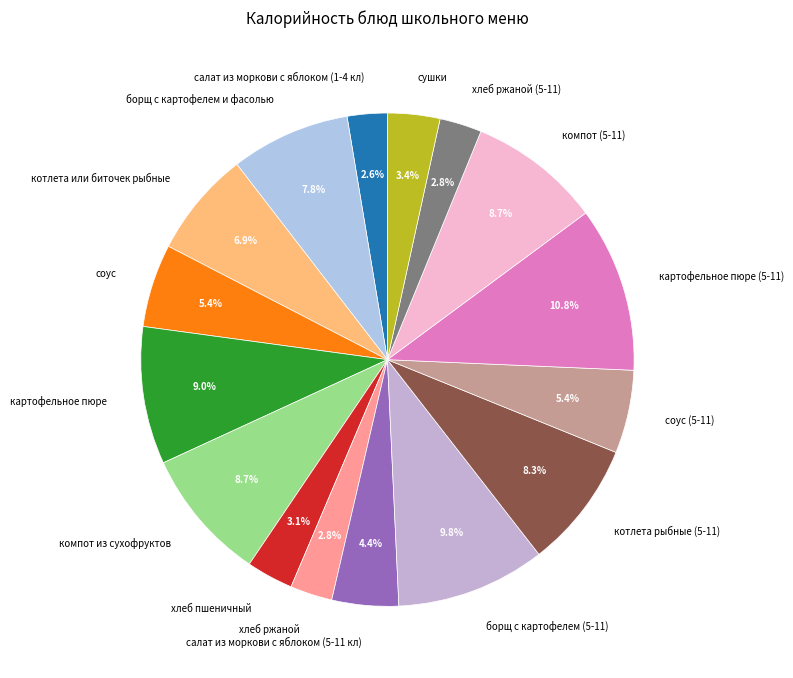

To the nearest percent, what is the combined percentage of сушки and хлеб ржаной (5-11)?

6%